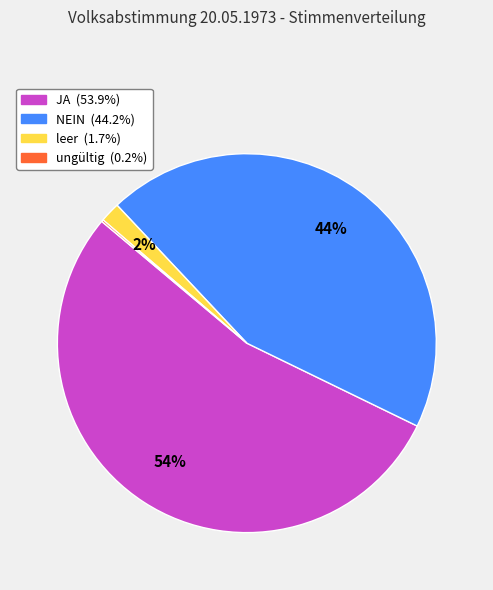

To the nearest percent, what is the average slice percentage?

25%